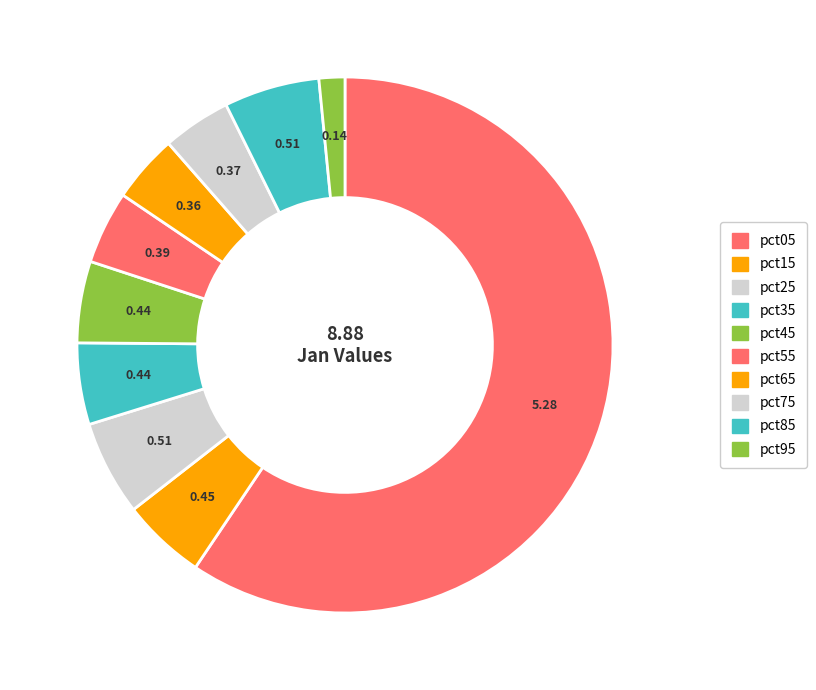

To the nearest percent, what percentage of the pie is pct45?

5%